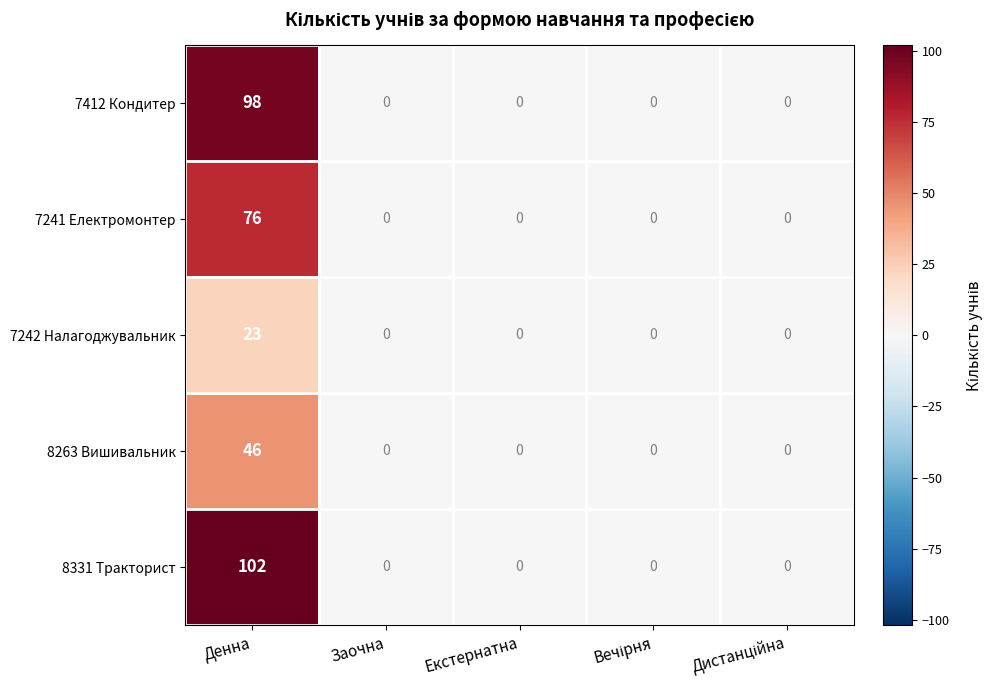

Reading left to right, extract all data points from this chart.

7412 Кондитер: 98	0	0	0	0
7241 Електромонтер: 76	0	0	0	0
7242 Налагоджувальник: 23	0	0	0	0
8263 Вишивальник: 46	0	0	0	0
8331 Тракторист: 102	0	0	0	0